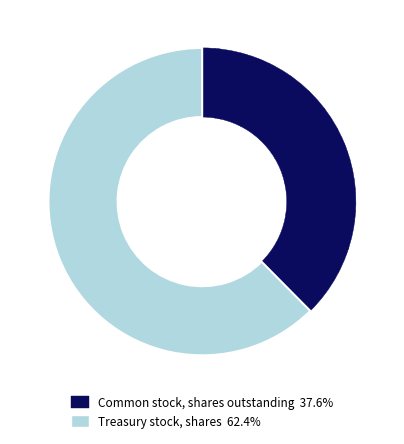

How many slices are in this pie chart?

2